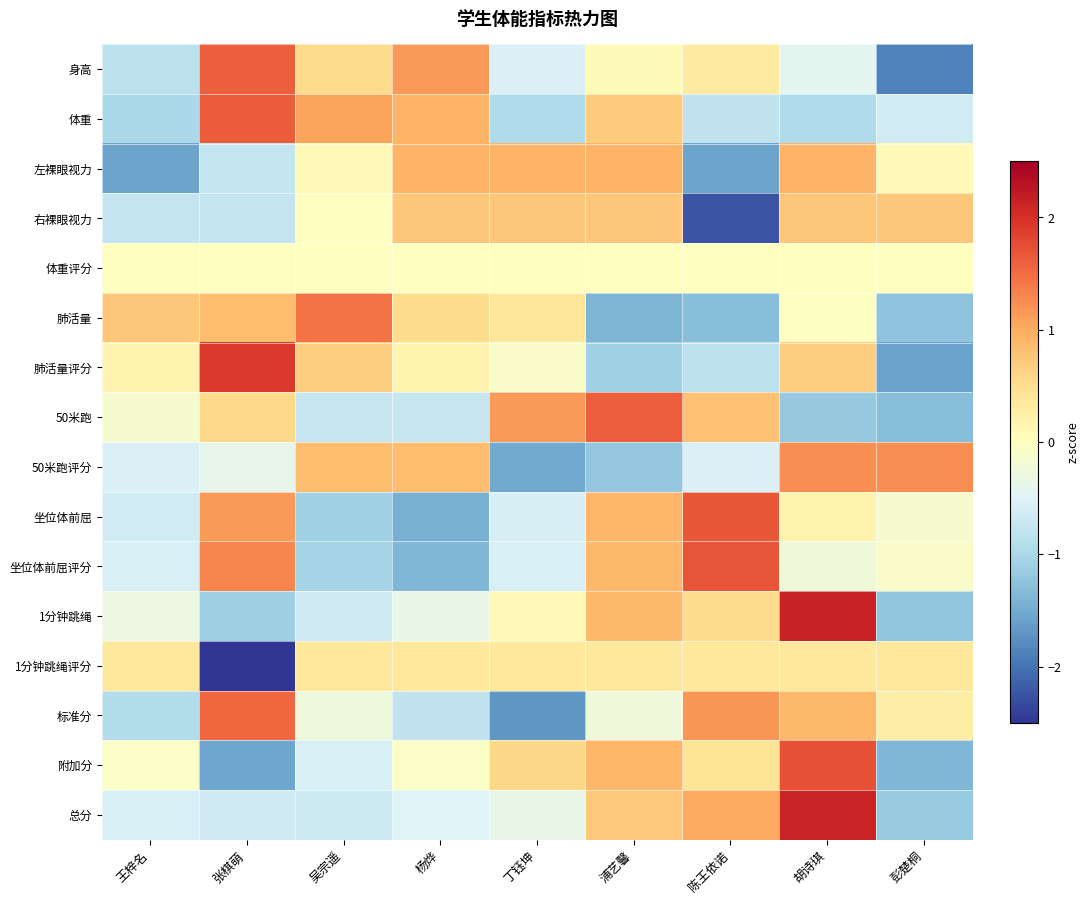

What is the smallest value displayed?

-2.8